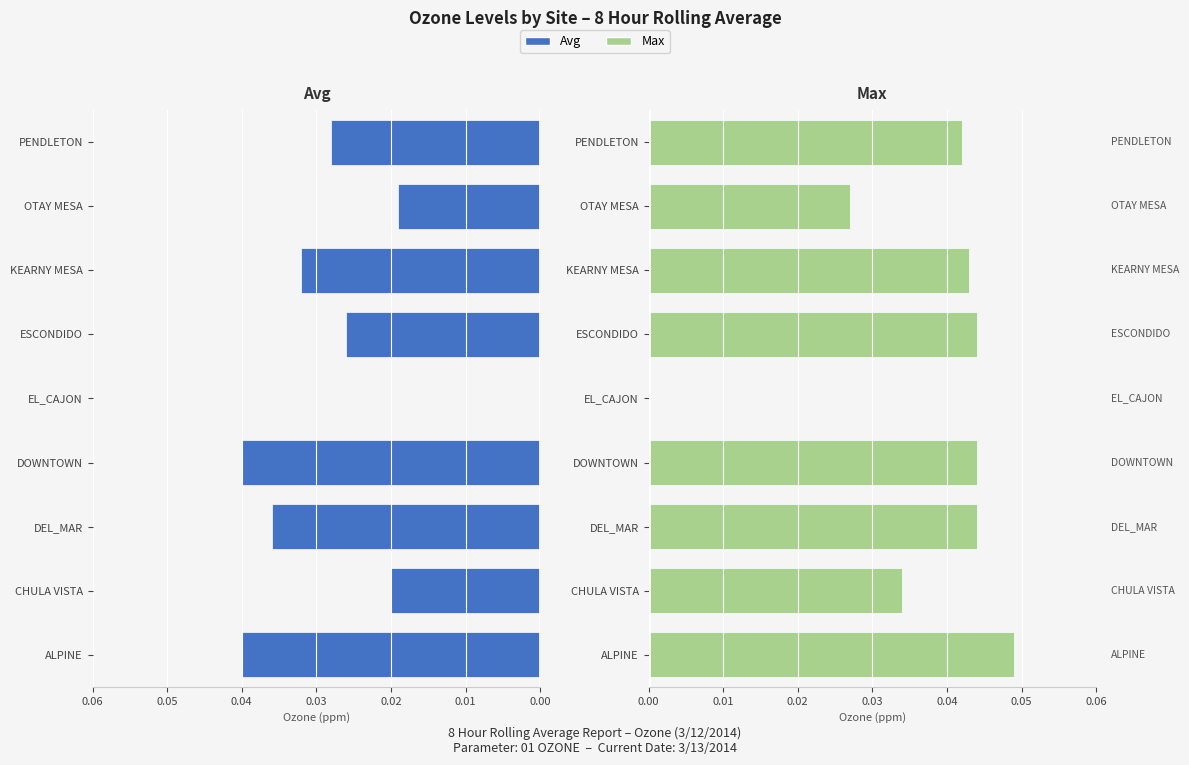

How many bars are there in each group?

2